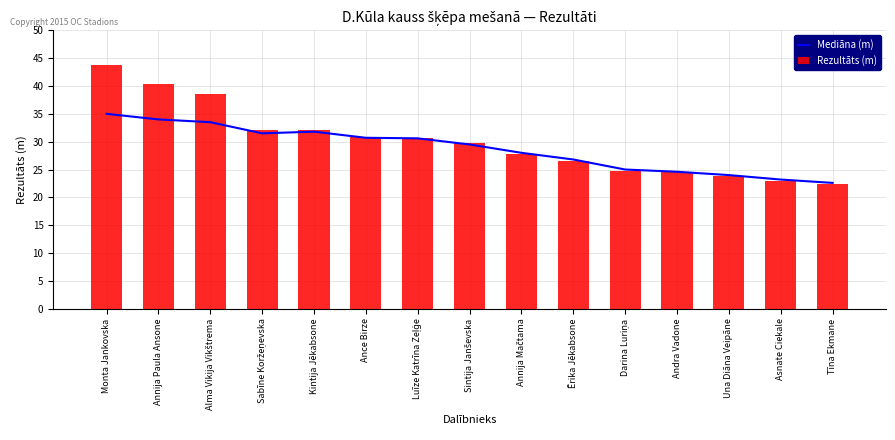

The value of Rezultāts (m) at Andra Vadone is 32.9. True or false?

False